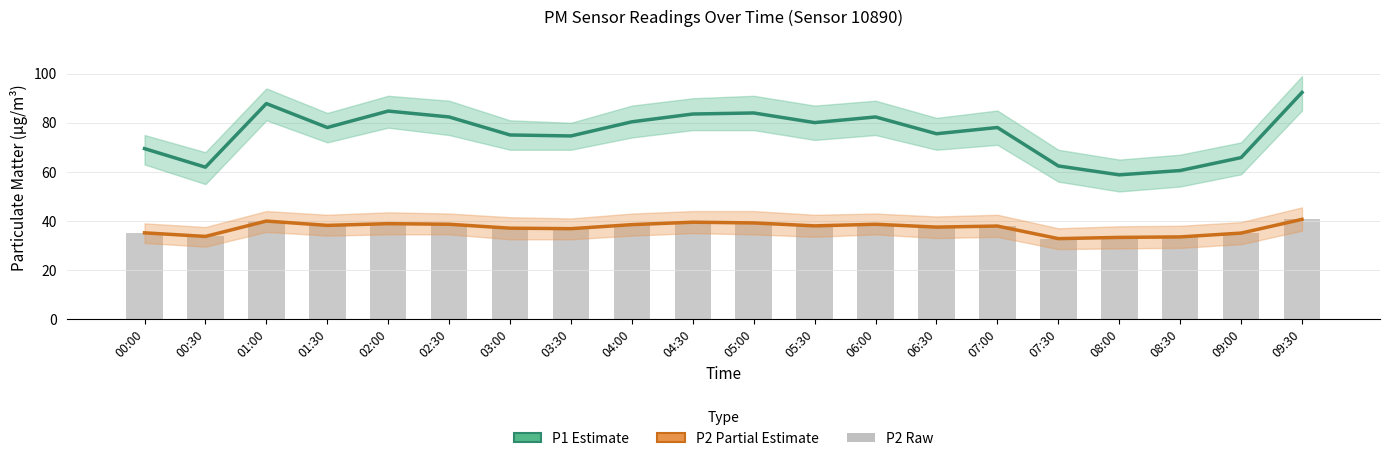

What is the difference between the maximum and minimum values in the P1 Estimate series?

33.6